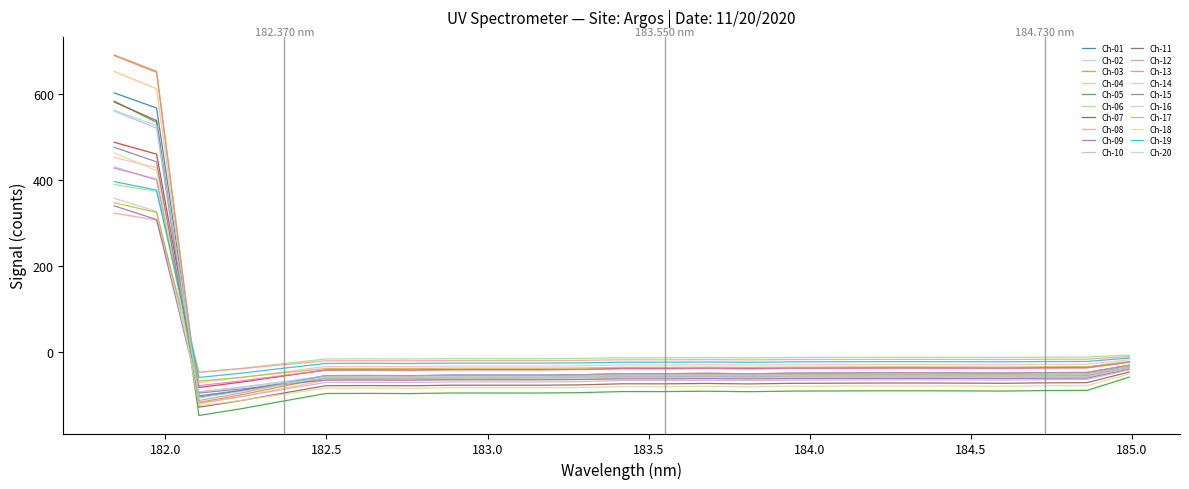

Does the chart have visible grid lines?

No